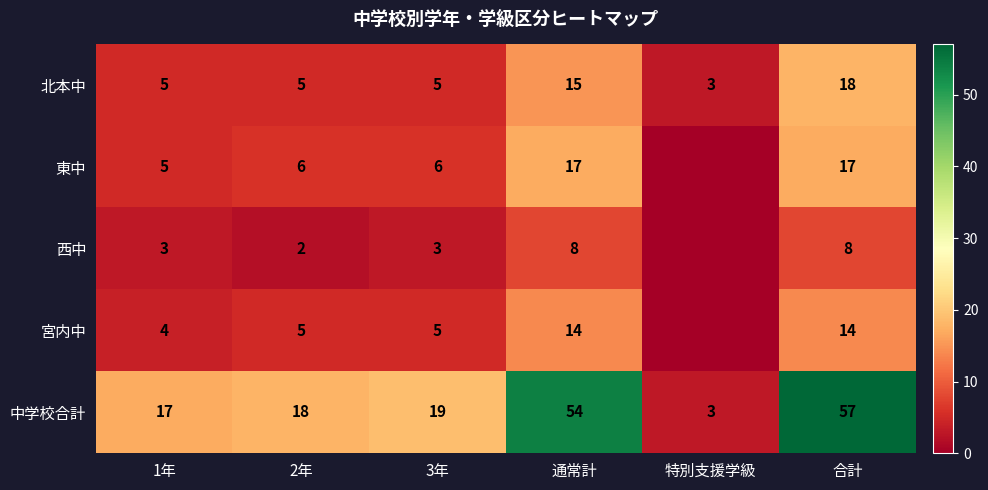

The 宮内中 series shows 5 at 2年. True or false?

True